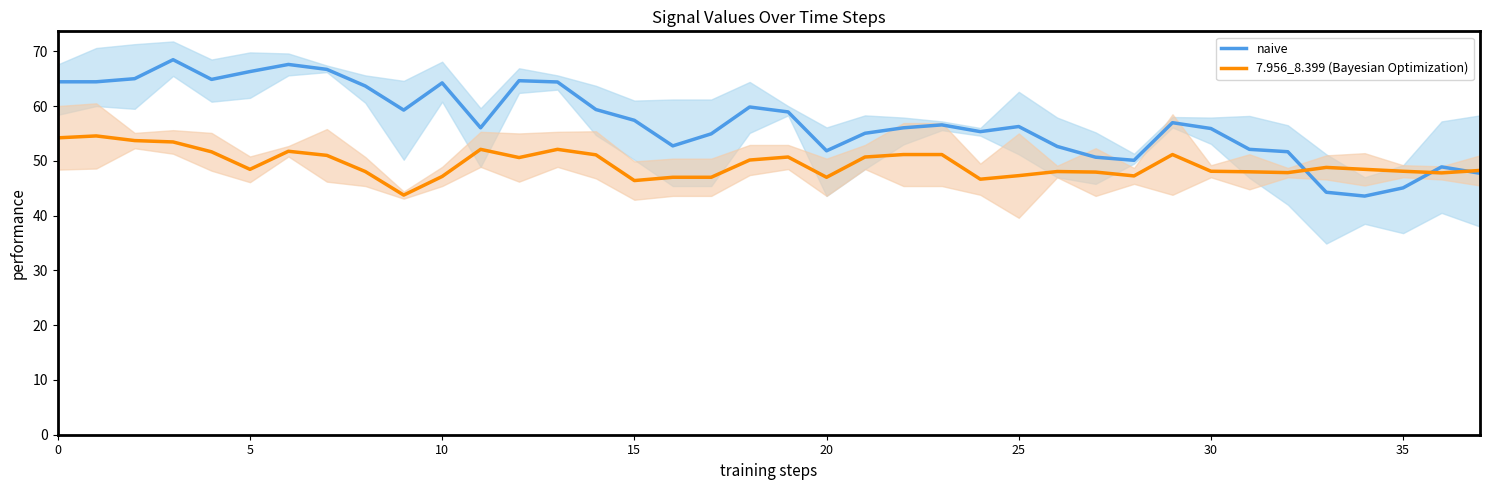

What is the difference between the 7.956_8.399 (Bayesian Optimization) values at 17 and 37?

1.2